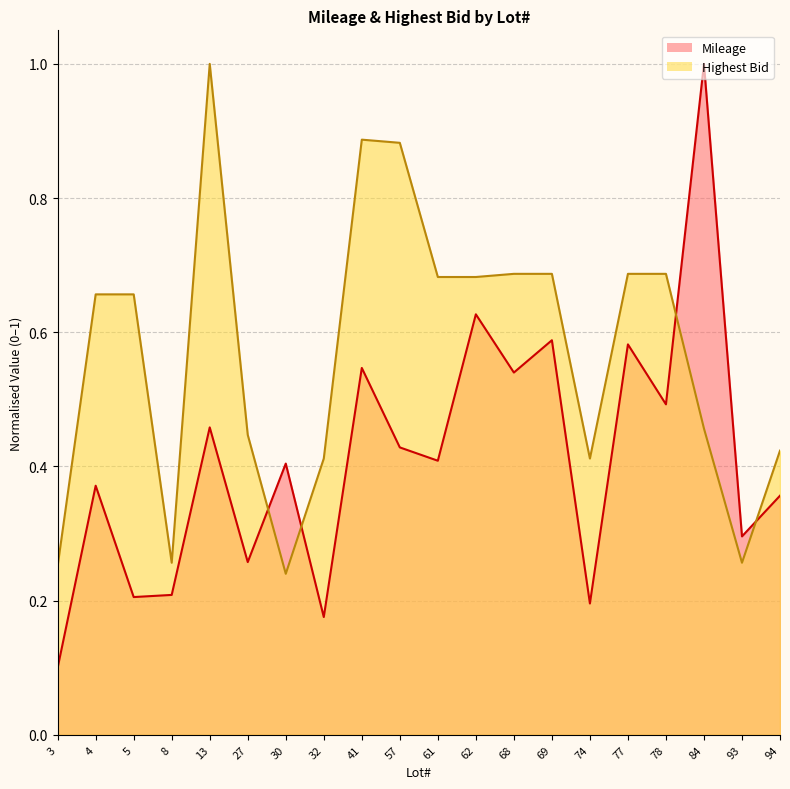

What is the difference between the Mileage values at 8 and 4?

0.2